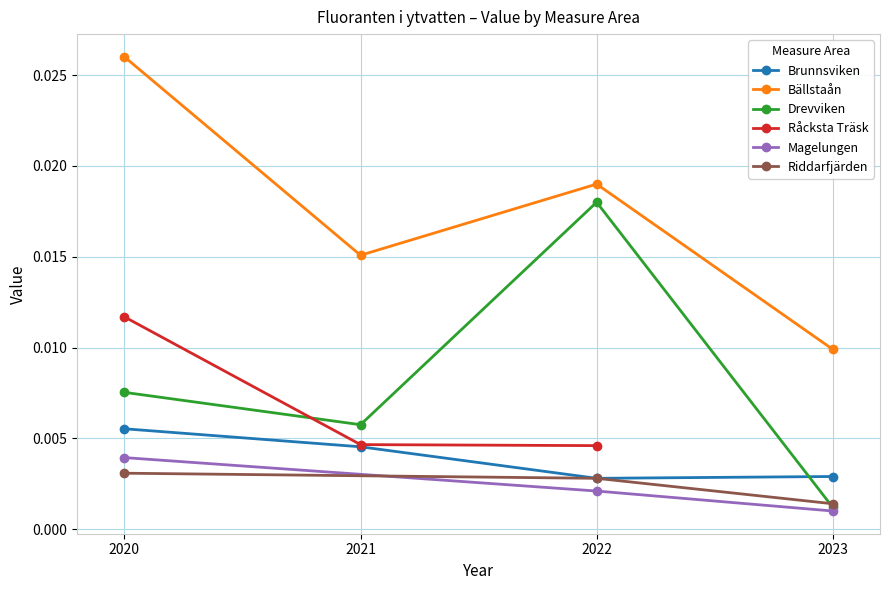

Rank the categories by Drevviken value from lowest to highest.

2023, 2021, 2020, 2022